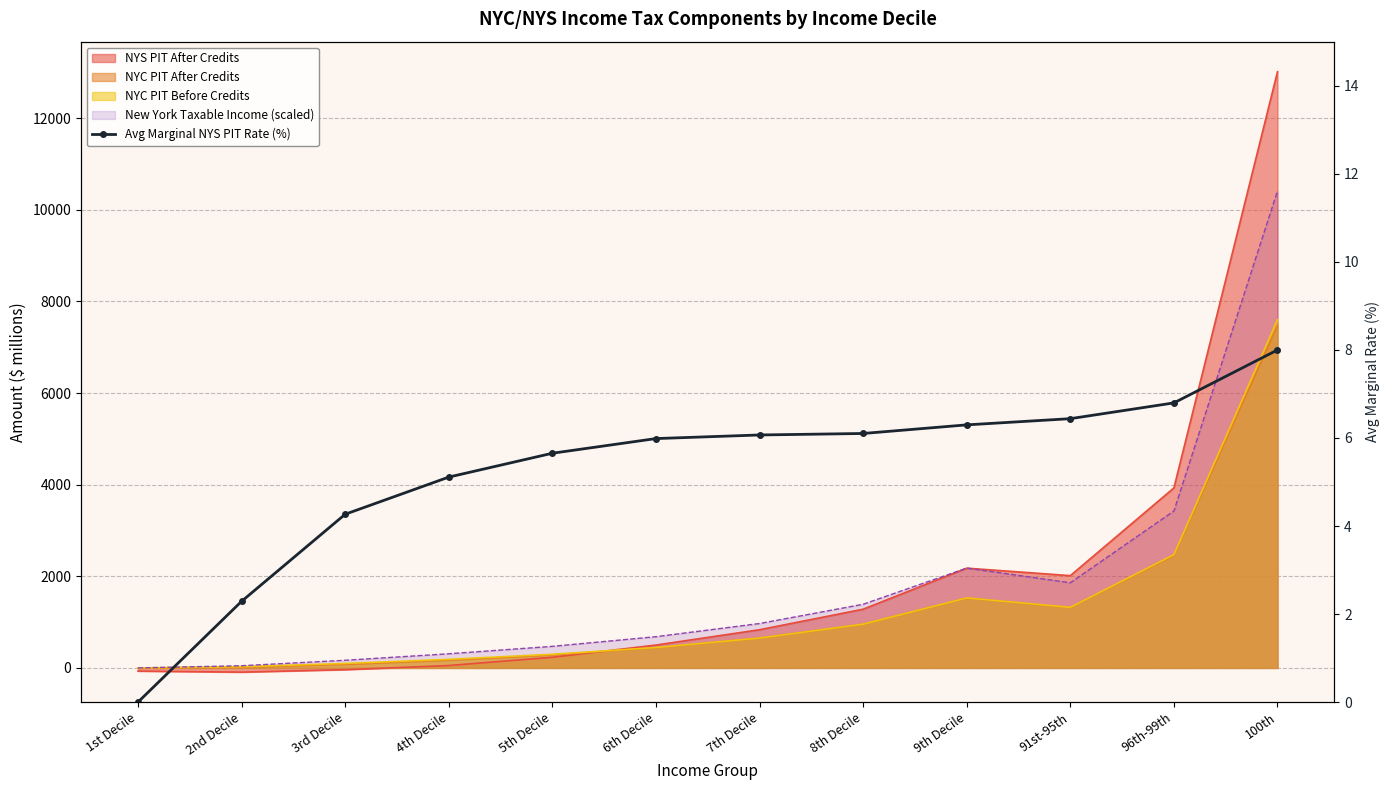

The value at 96th-99th is 10.2. True or false?

False